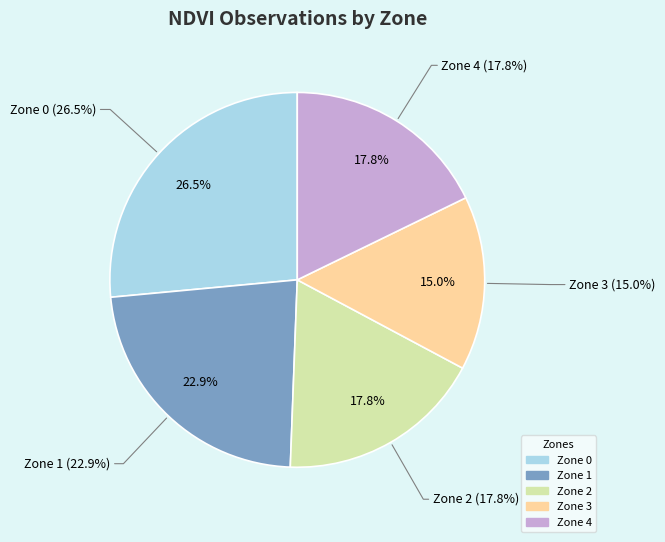

How much of the chart is everything except Zone 0?

73.5%